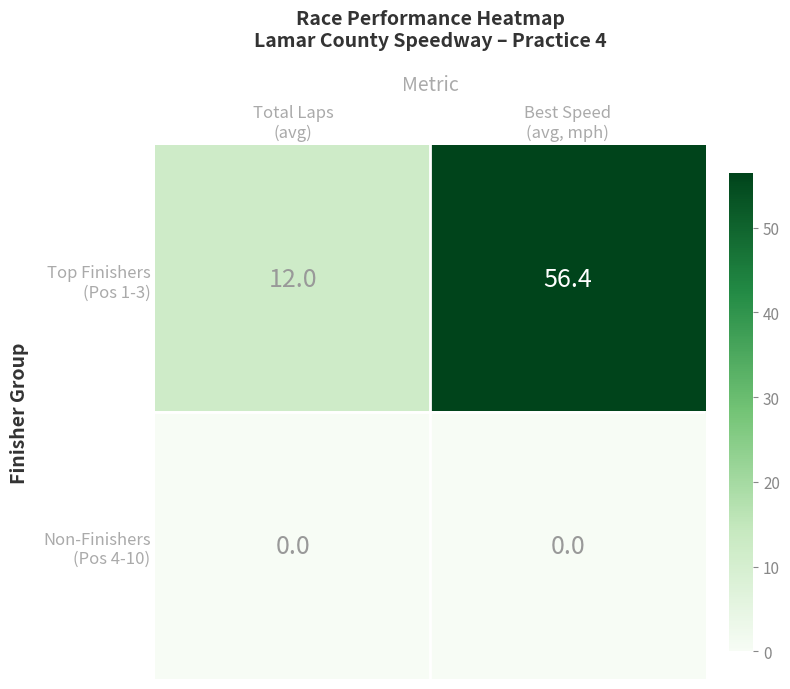

How many distinct data groups are displayed?

2